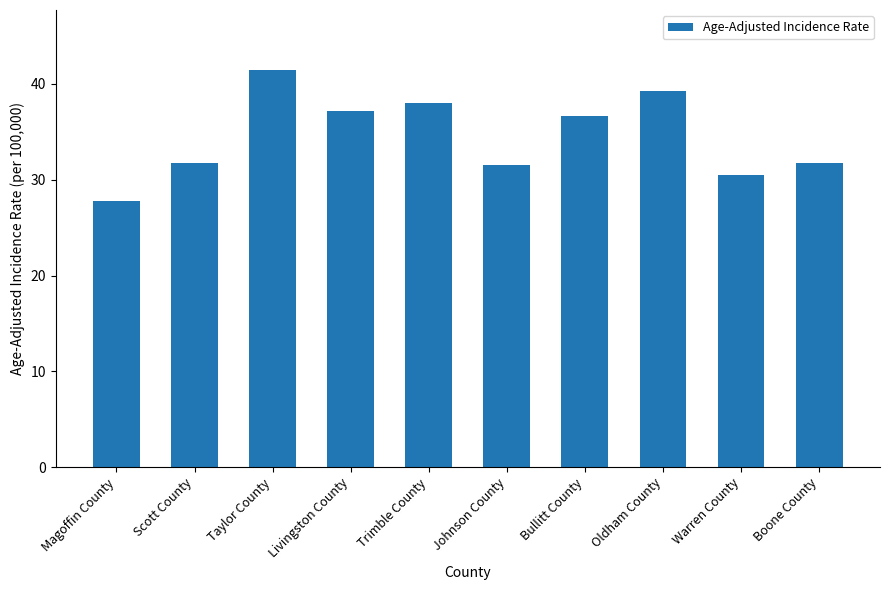

Where does the data first go above 36?

Taylor County